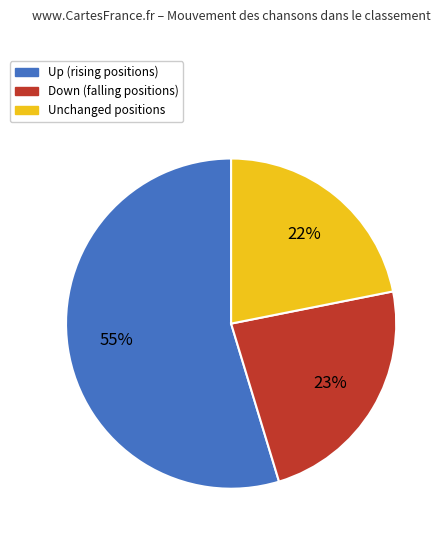

How many slices are in this pie chart?

3